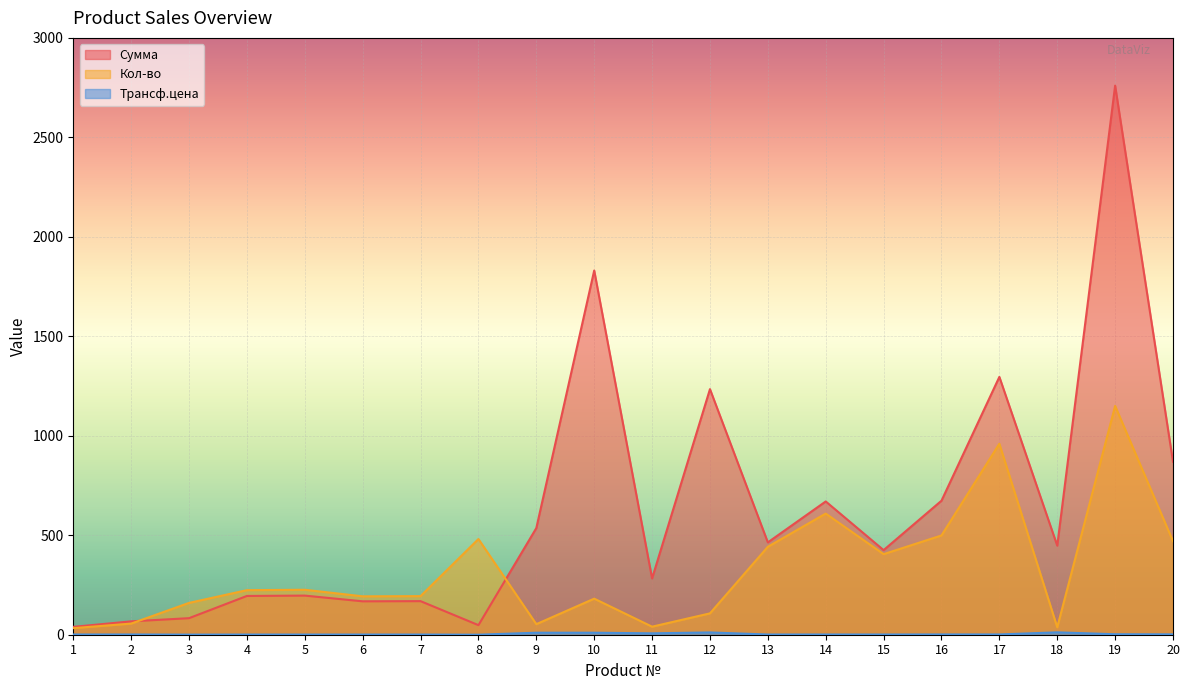

What is the difference between the Кол-во values at 19 and 2?

1094.0